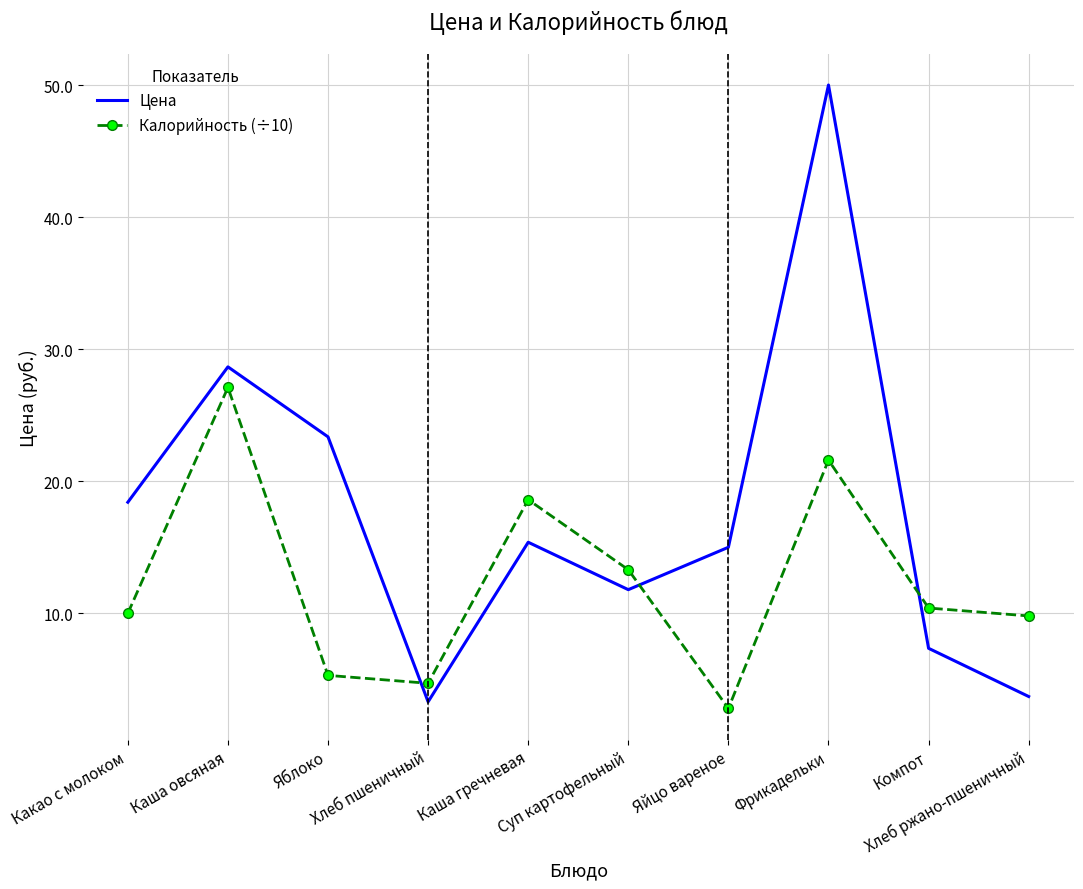

What is the difference between the highest and lowest values at Яблоко?

18.1